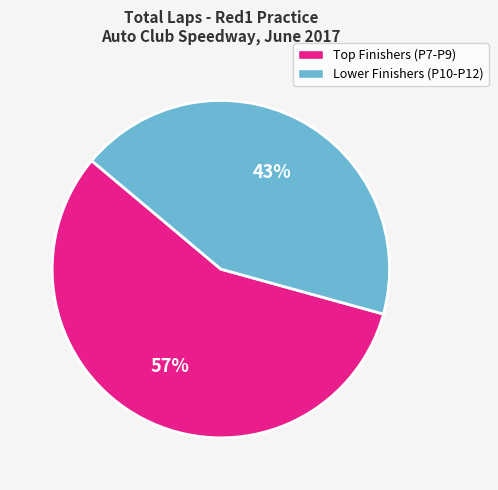

To the nearest percent, what is the difference between the largest and smallest slice percentages?

14%